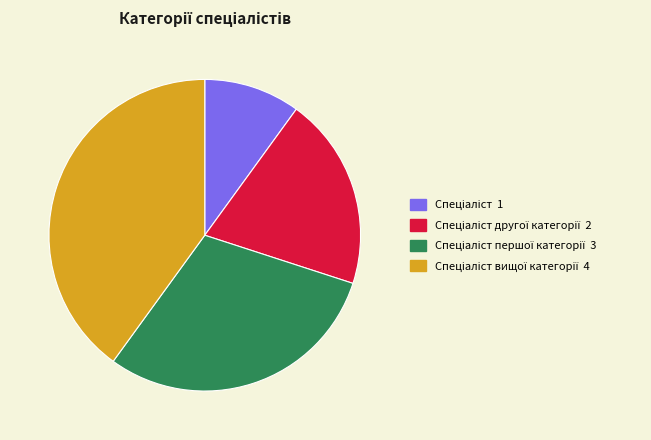

Does any single category account for the majority?

No